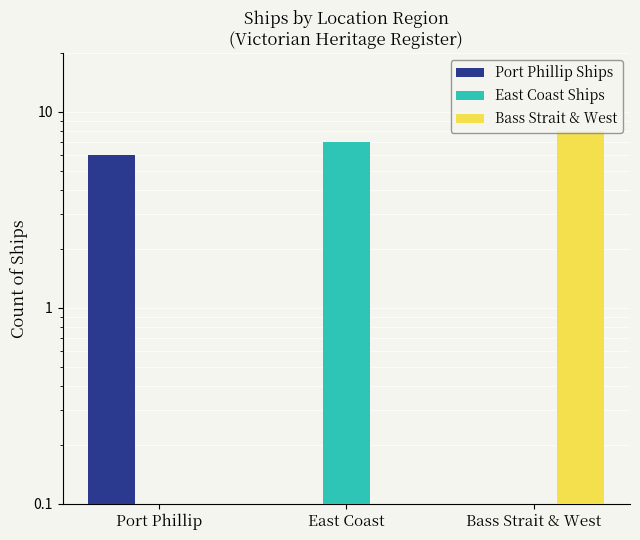

Where is Port Phillip Ships nearest to the value 3?

Port Phillip